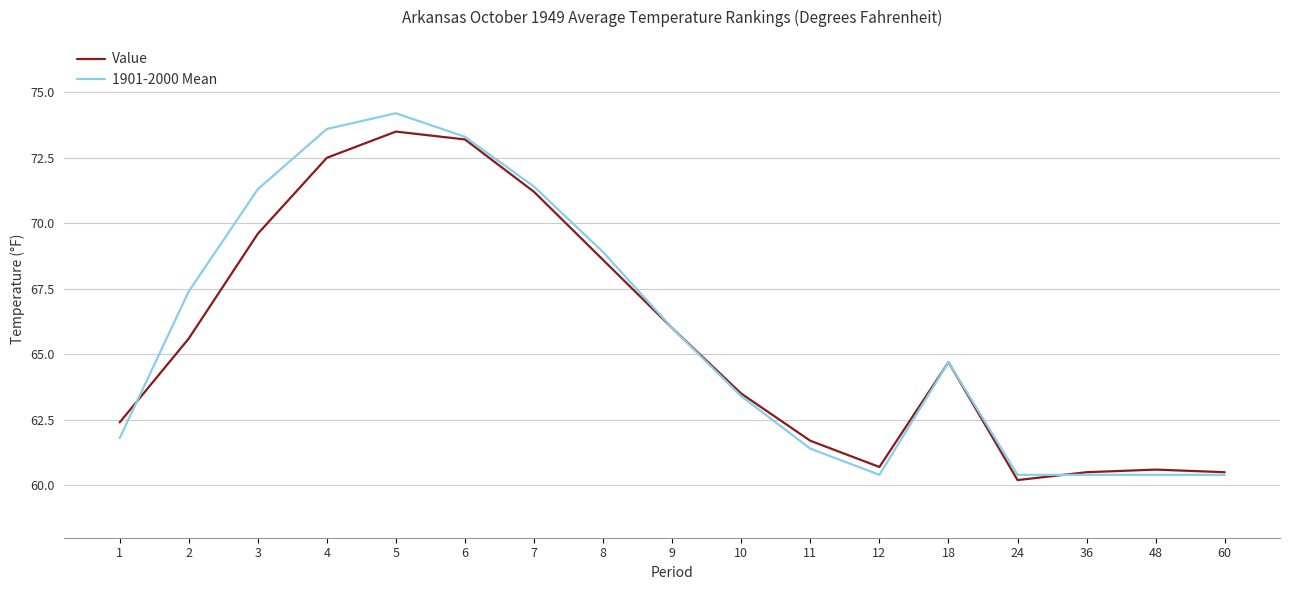

How many lines are shown in the chart?

2